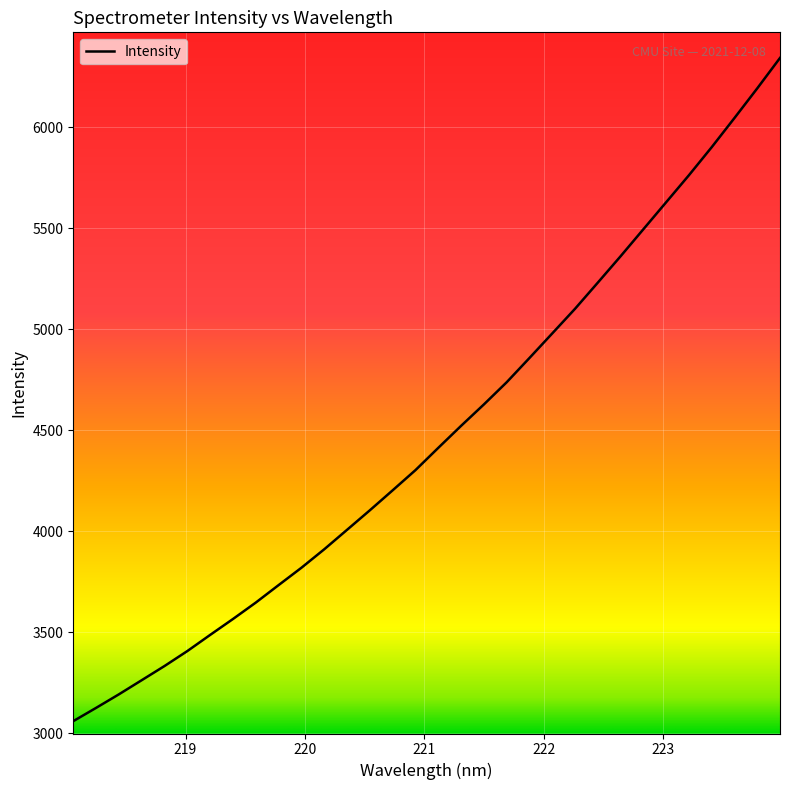

What is the difference between the maximum and minimum values?

3284.4